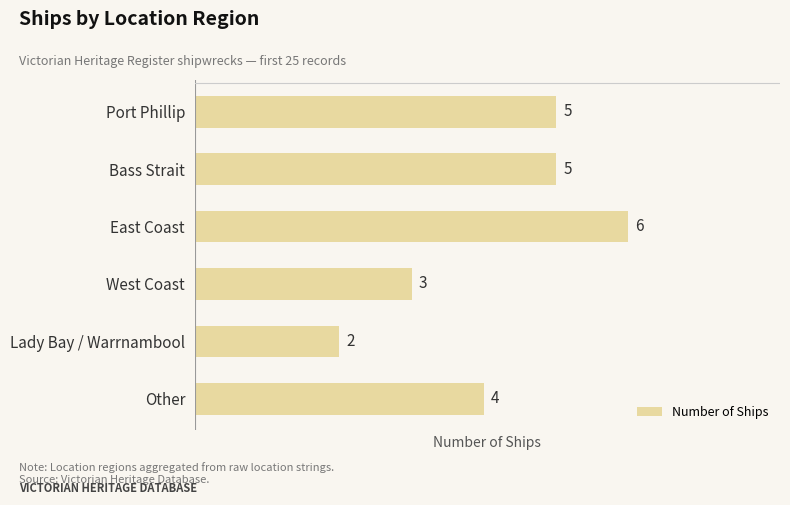

What is the sum of all values?

25